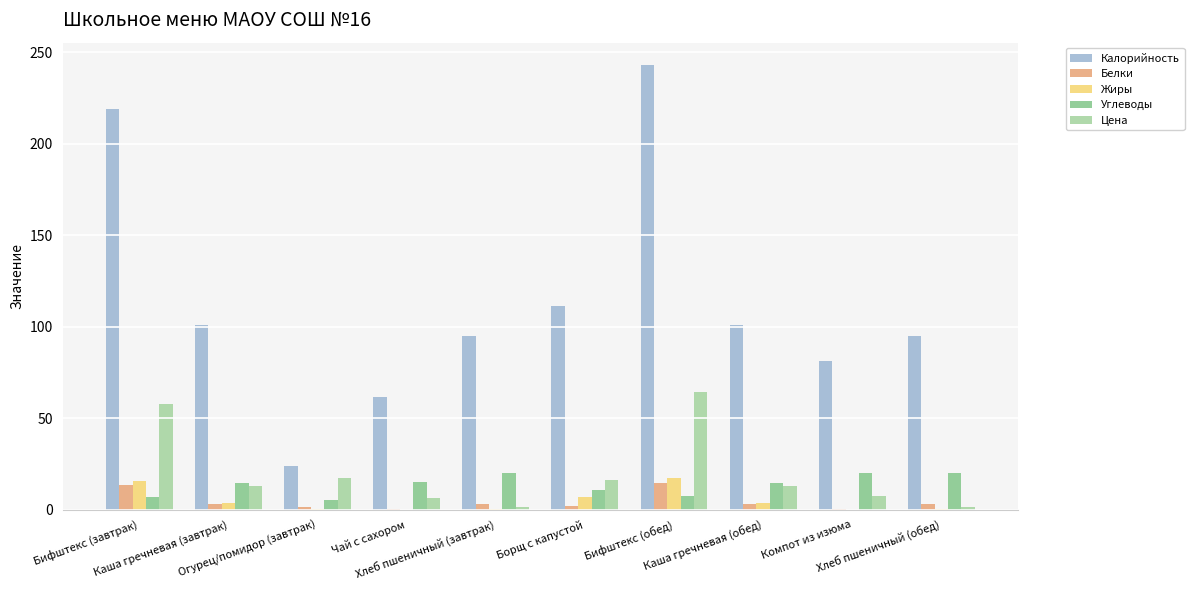

Which series has the largest total across all categories?

Калорийность